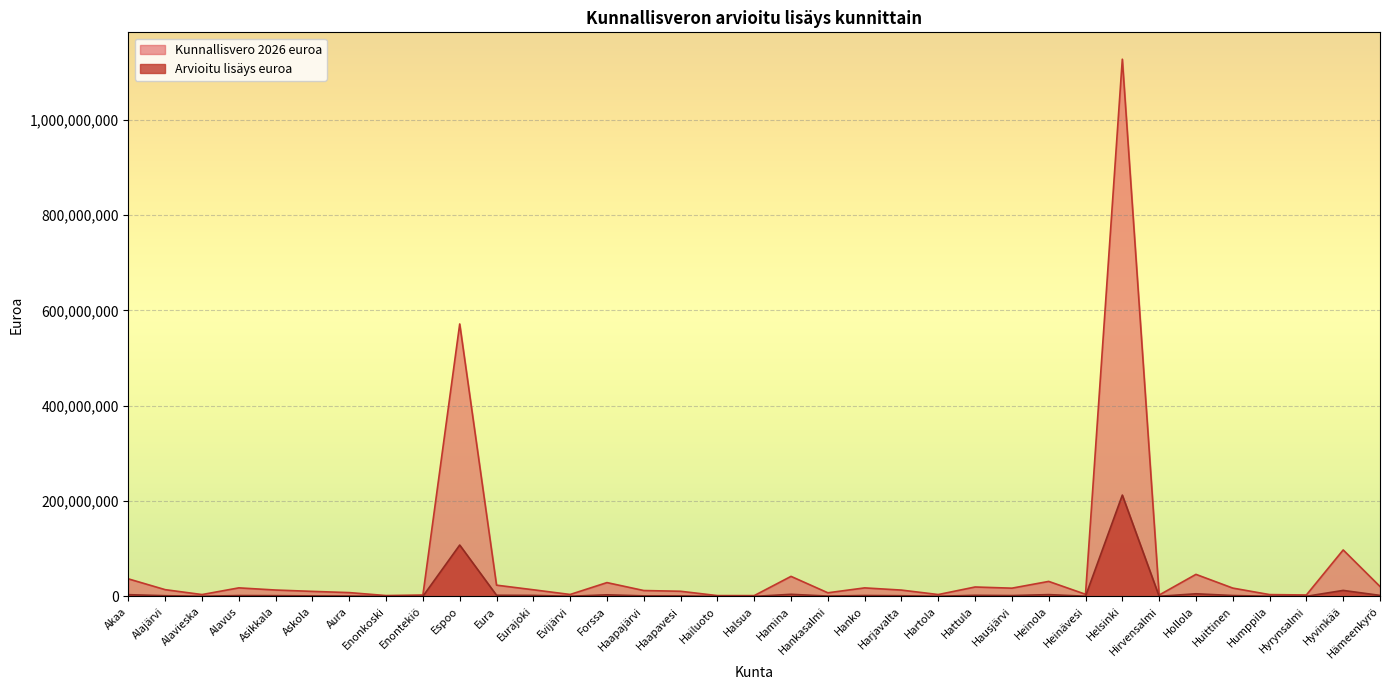

Reading right to left, transcribe all the data shown in this chart.

Kunnallisvero 2026 euroa: Hämeenkyrö=20894301	Hyvinkää=97591369	Hyrynsalmi=3092880	Humppila=3891332	Huittinen=17554659	Hollola=46341032	Hirvensalmi=2924181	Helsinki=1127173821	Heinävesi=4540237	Heinola=31567530	Hausjärvi=17383697	Hattula=19840320	Hartola=4002045	Harjavalta=13343523	Hanko=17962780	Hankasalmi=7680068	Hamina=42127083	Halsua=1766178	Hailuoto=1793578	Haapavesi=10869092	Haapajärvi=12410725	Forssa=29066328	Evijärvi=4157131	Eurajoki=13998449	Eura=23680744	Espoo=571692819	Enontekiö=3029647	Enonkoski=1867462	Aura=8070892	Askola=10631853	Asikkala=13463447	Alavus=18017671	Alavieska=3979419	Alajärvi=14224137	Akaa=36861957
Arvioitu lisays euroa: Hämeenkyrö=2222800	Hyvinkää=12674210	Hyrynsalmi=343650	Humppila=418430	Huittinen=1950520	Hollola=5583260	Hirvensalmi=395160	Helsinki=212674310	Heinävesi=515940	Heinola=3849700	Hausjärvi=1869220	Hattula=2361940	Hartola=435010	Harjavalta=1499270	Hanko=1973930	Hankasalmi=817030	Hamina=4481610	Halsua=163540	Hailuoto=201530	Haapavesi=1156280	Haapajärvi=1216740	Forssa=3419570	Evijärvi=424200	Eurajoki=2187260	Eura=2519230	Espoo=107866570	Enontekiö=352280	Enonkoski=222320	Aura=906840	Askola=1155630	Asikkala=1662150	Alavus=1876840	Alavieska=427890	Alajärvi=1563090	Akaa=3723430